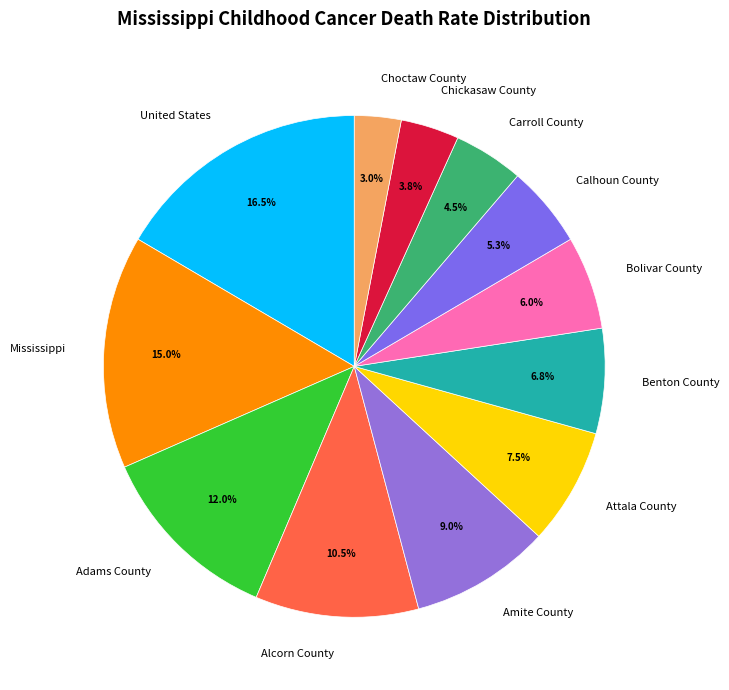

Which slice is the largest?

United States